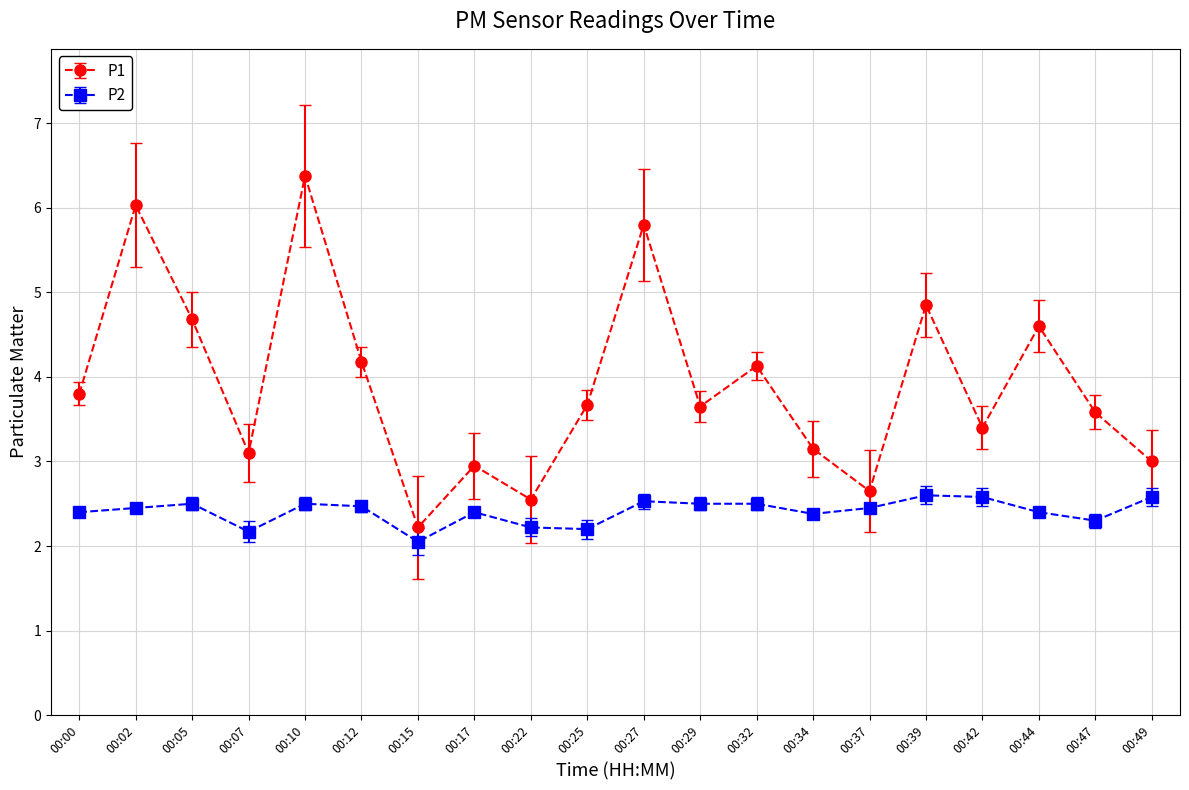

True or false: P2 and P1 intersect in this chart.

False